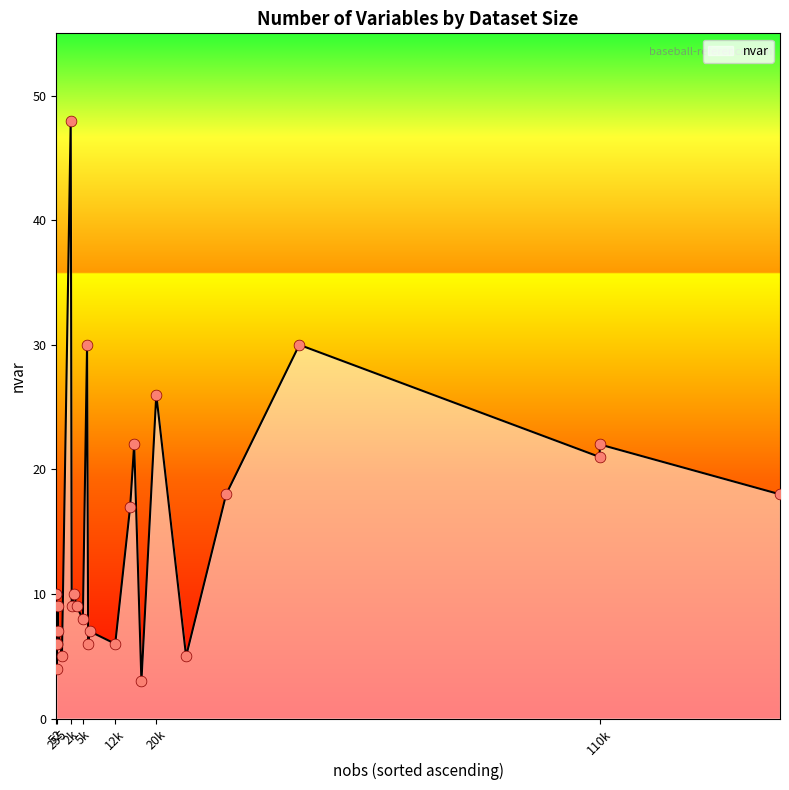

What is the difference between the maximum and minimum values?

45